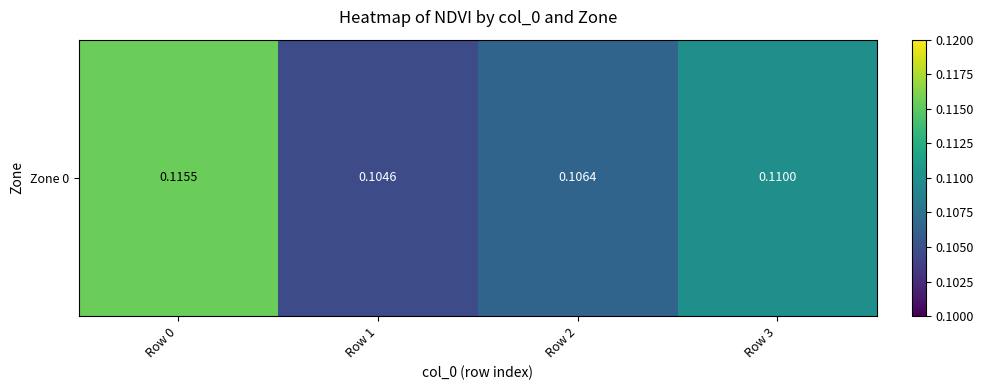

Rank the categories by value from lowest to highest.

Row 1, Row 2, Row 3, Row 0